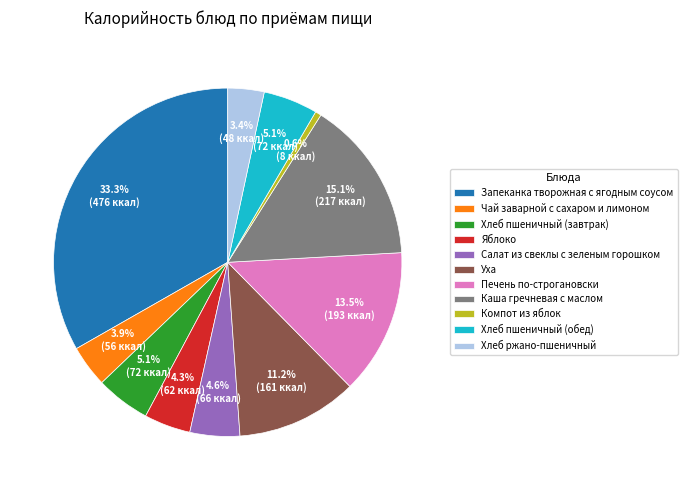

Which has a higher value, Хлеб ржано-пшеничный or Каша гречневая с маслом?

Каша гречневая с маслом